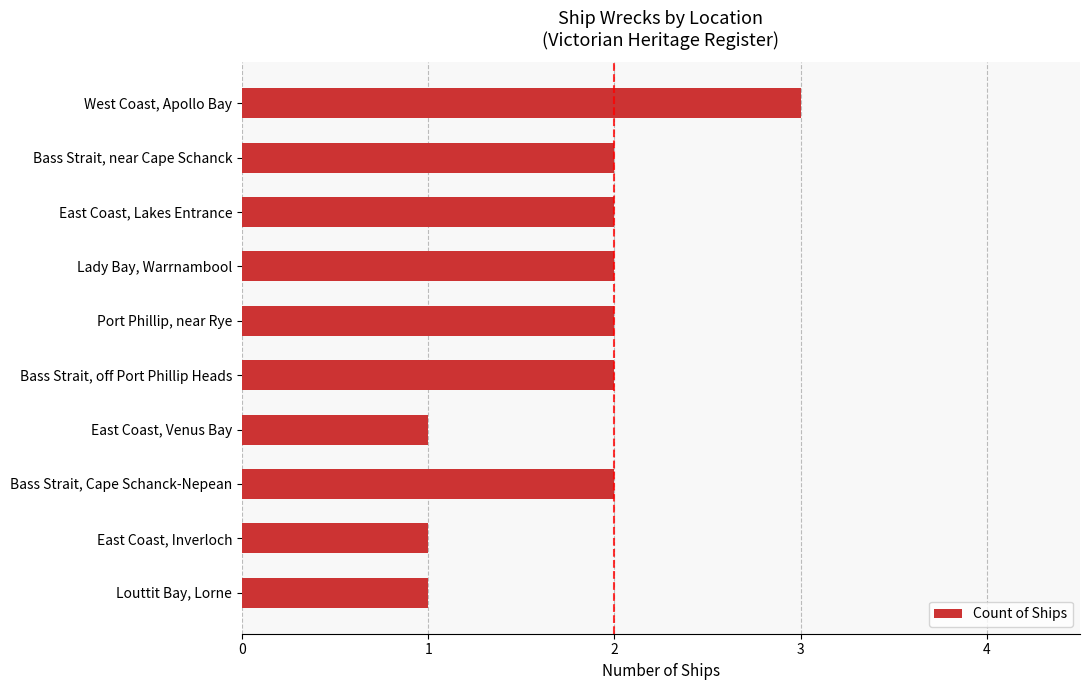

What is the sum of all values?

18